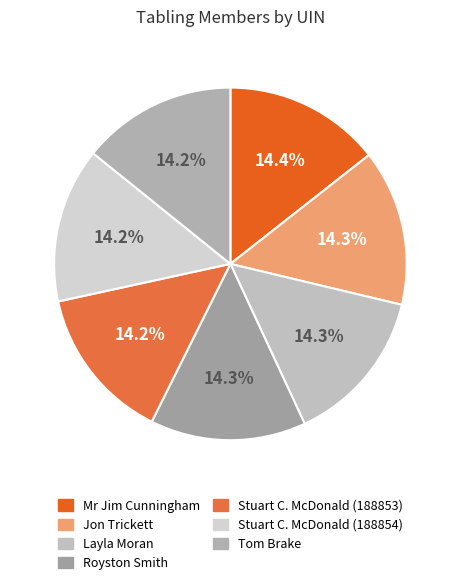

Is the sum of Tom Brake and Stuart C. McDonald (188853) greater than half?

No